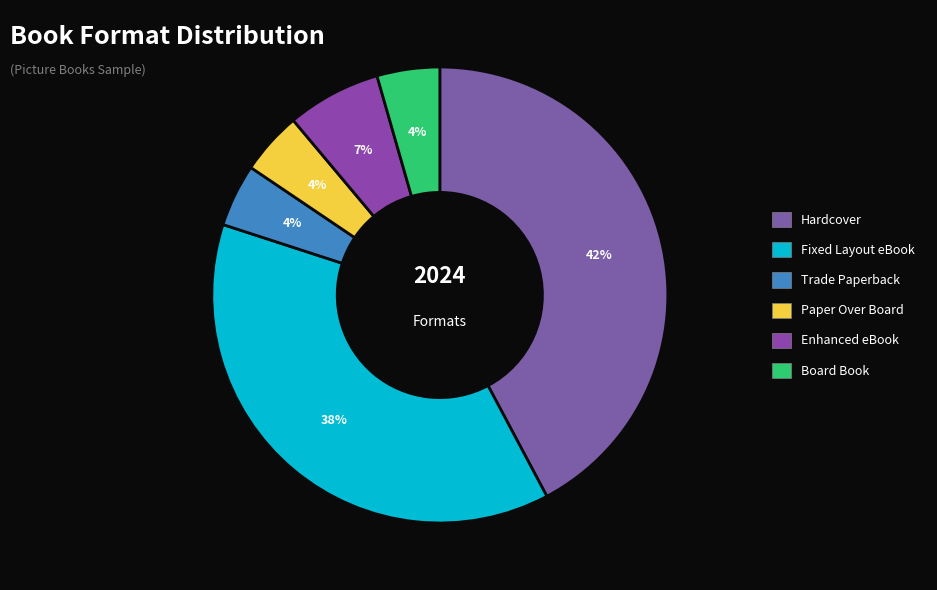

True or false: Trade Paperback accounts for 12% of the total.

False